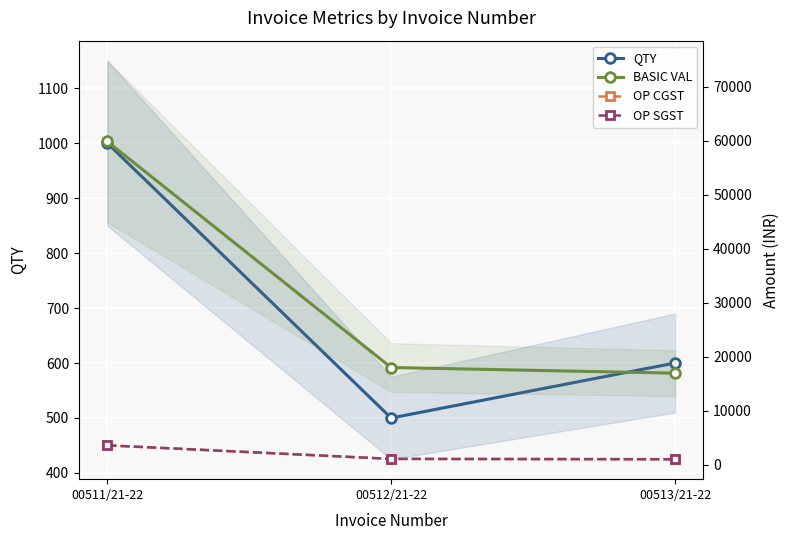

At which label does OP CGST reach its minimum?

00513/21-22